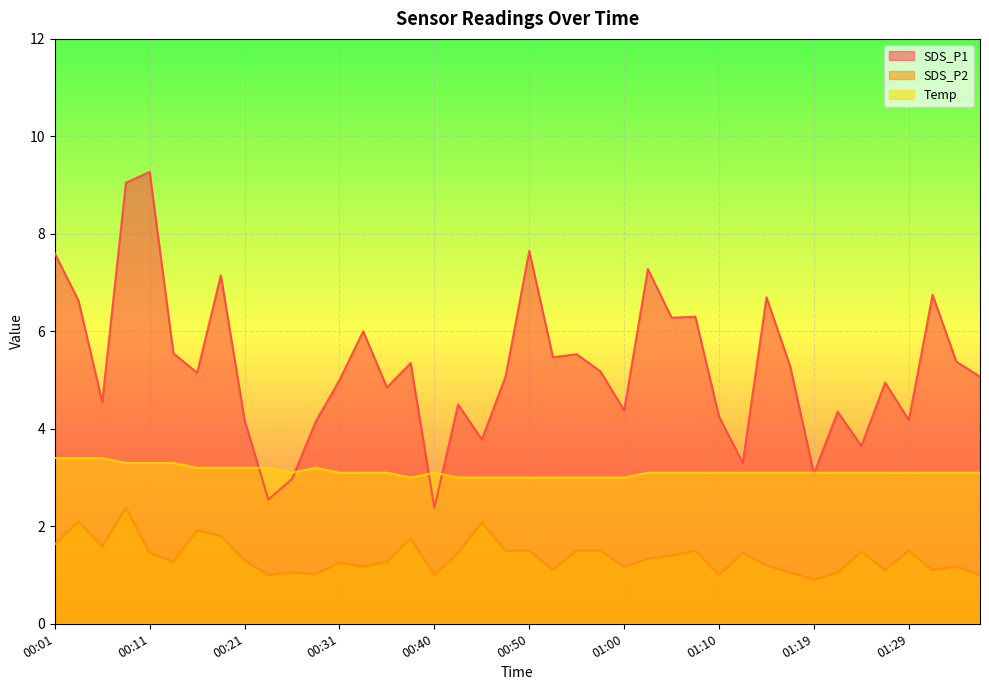

Rank the series by their average value, from highest to lowest.

SDS_P1, Temp, SDS_P2